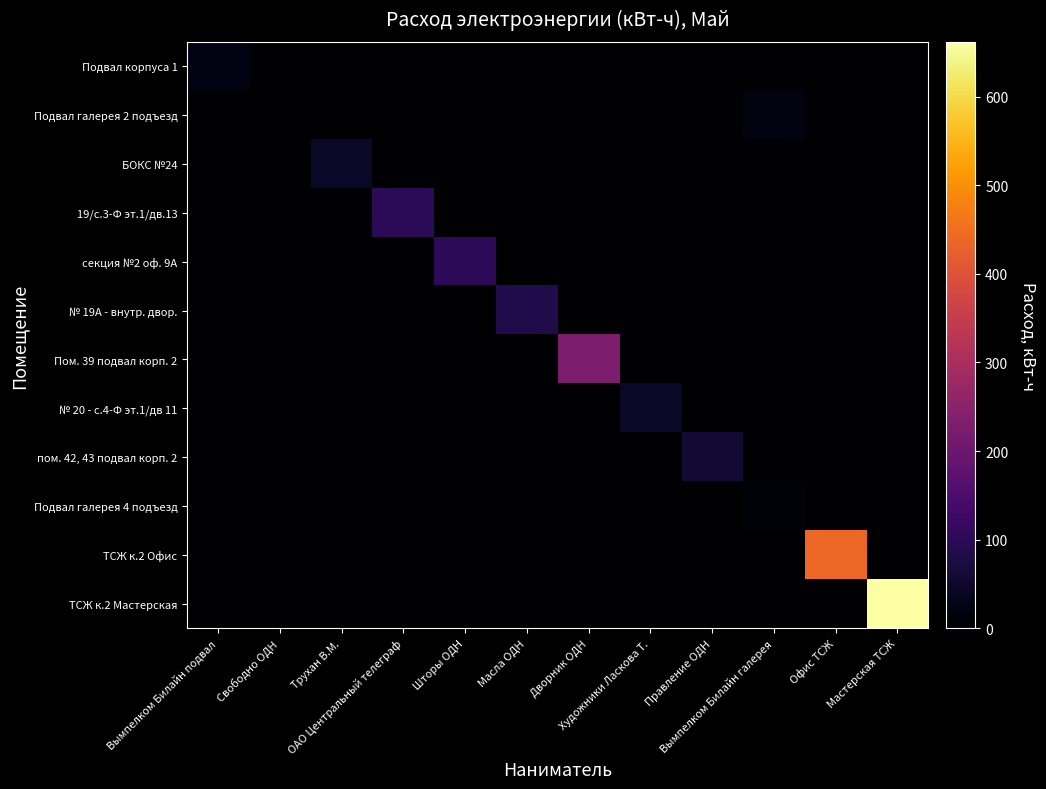

At which category is the sum across all series the highest?

Мастерская ТСЖ